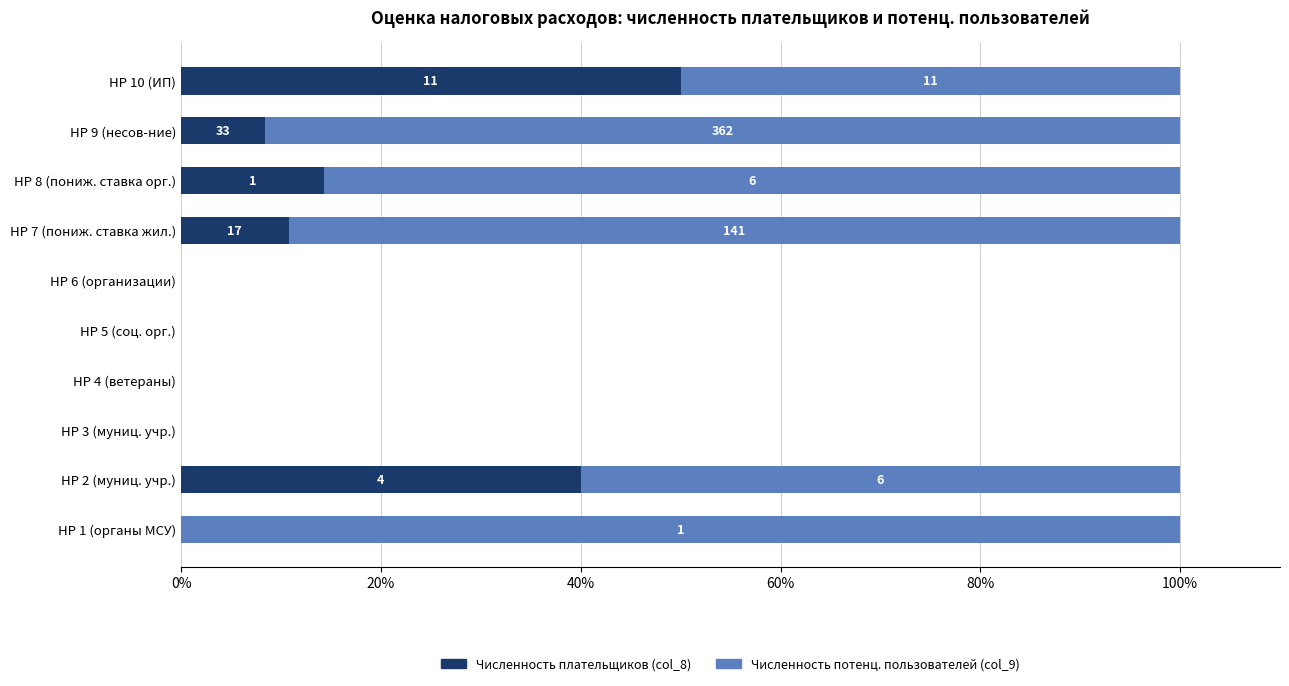

How many categories are shown in the chart?

10